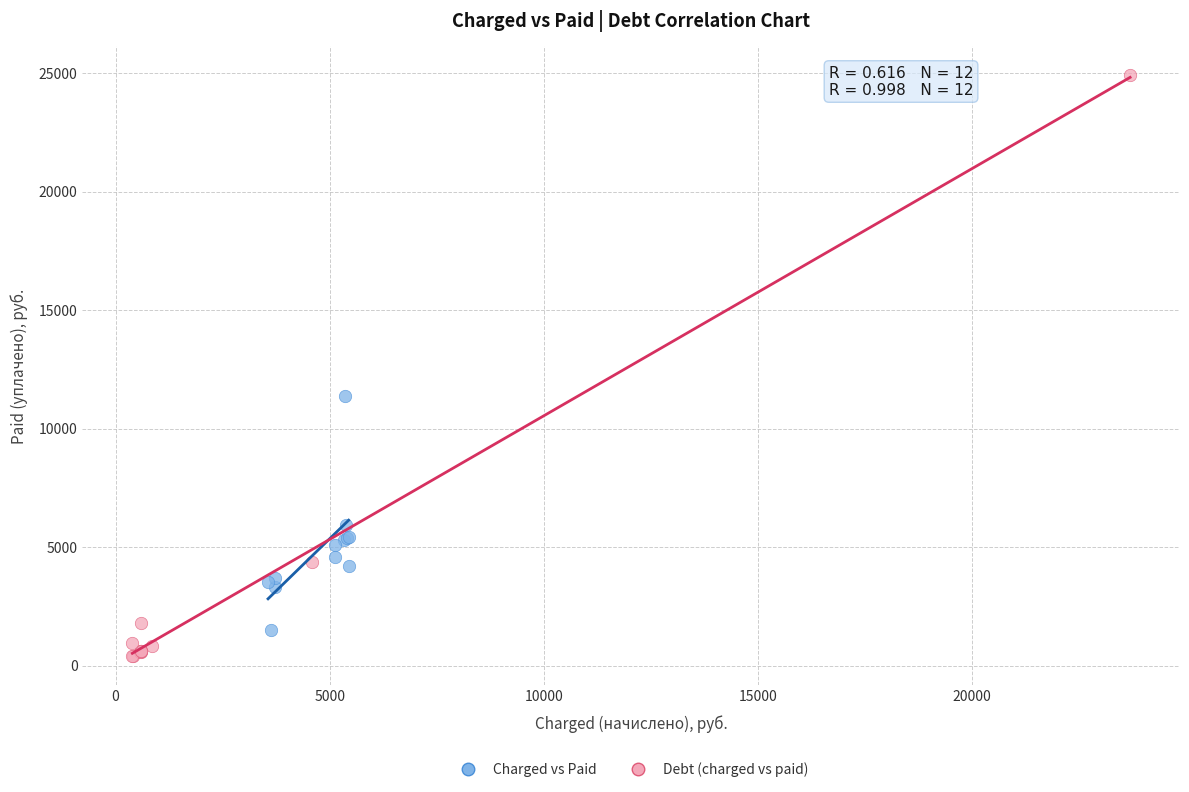

Which series contains the lowest Y value?

Debt (charged vs paid)